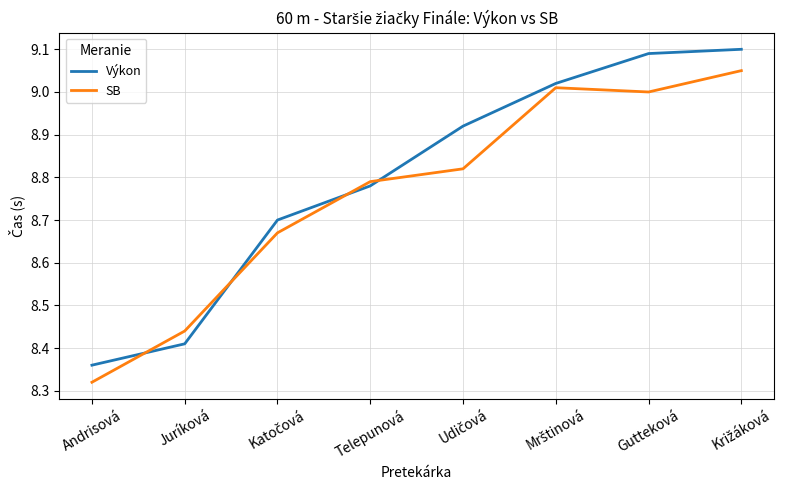

The value of SB at Telepunová is 12.9. True or false?

False